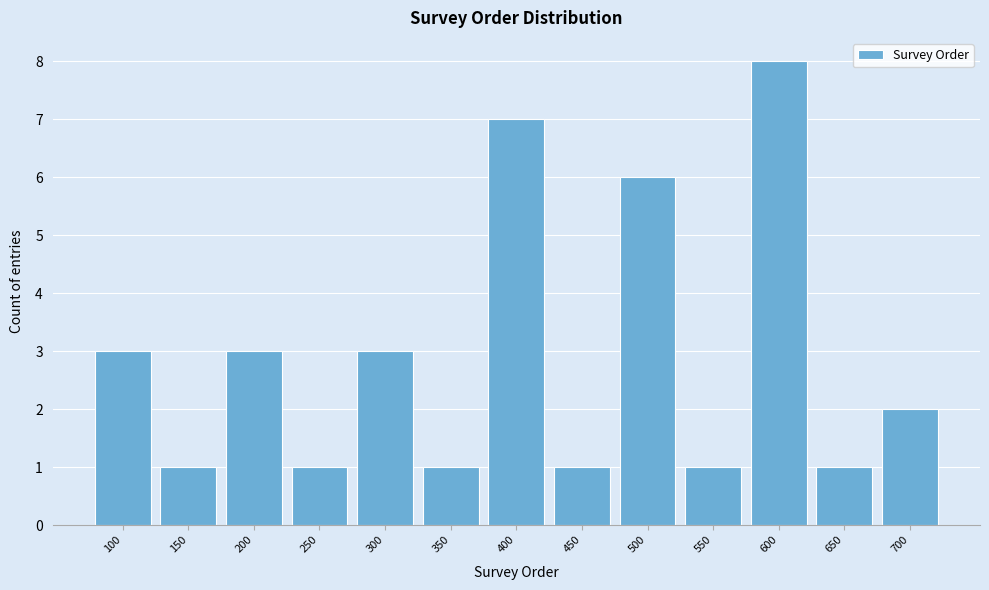

Reading left to right, transcribe all the data shown in this chart.

100=3	150=1	200=3	250=1	300=3	350=1	400=7	450=1	500=6	550=1	600=8	650=1	700=2